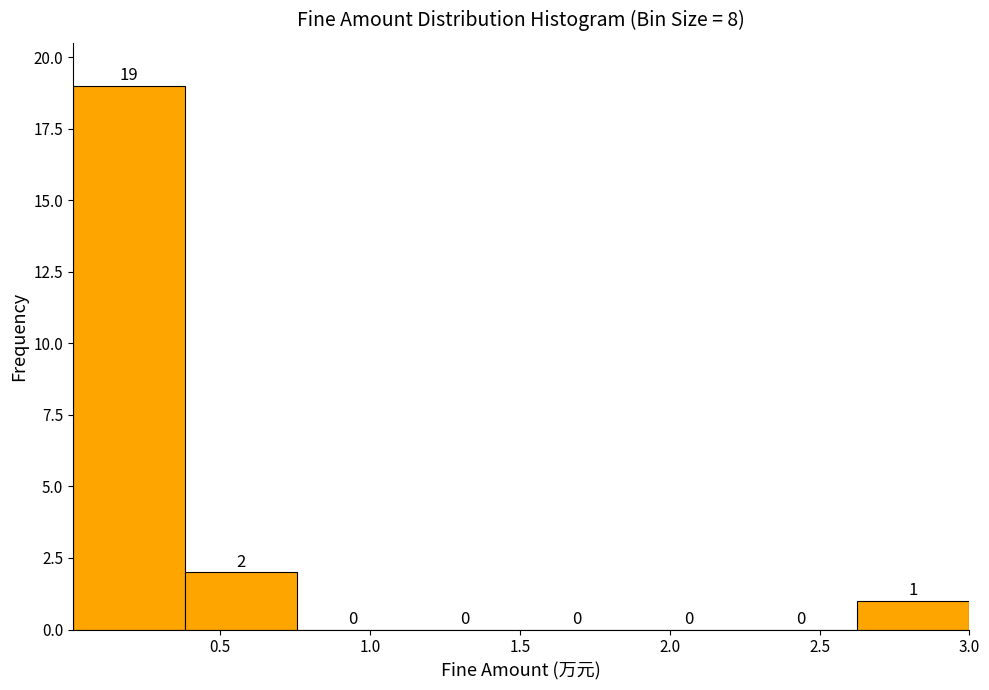

Which range on the x-axis has the tallest bar?

0.00 to 0.40